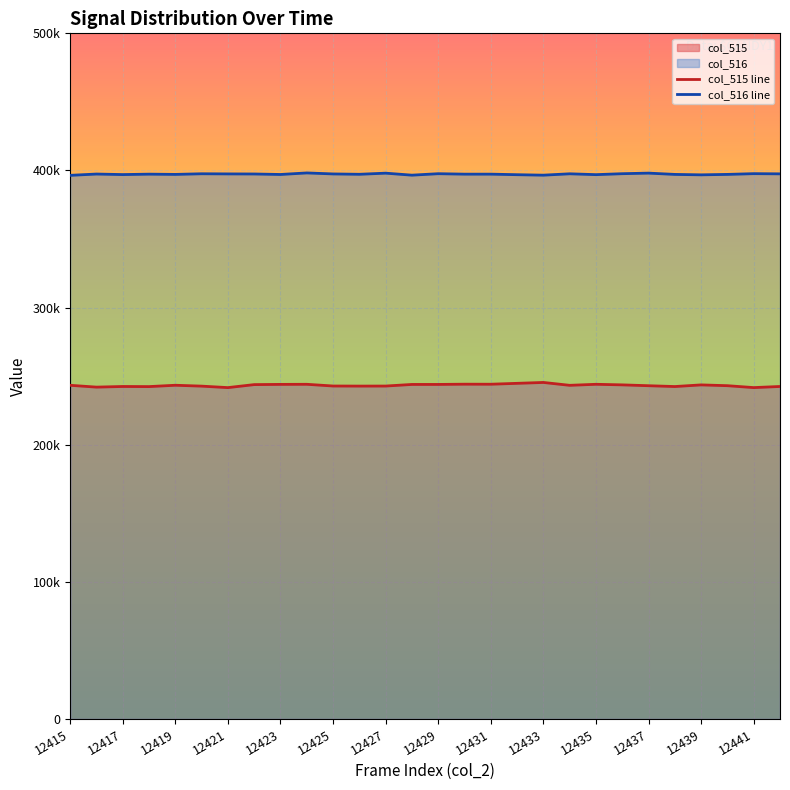

How many interior local valleys does the col_516 series have?

8